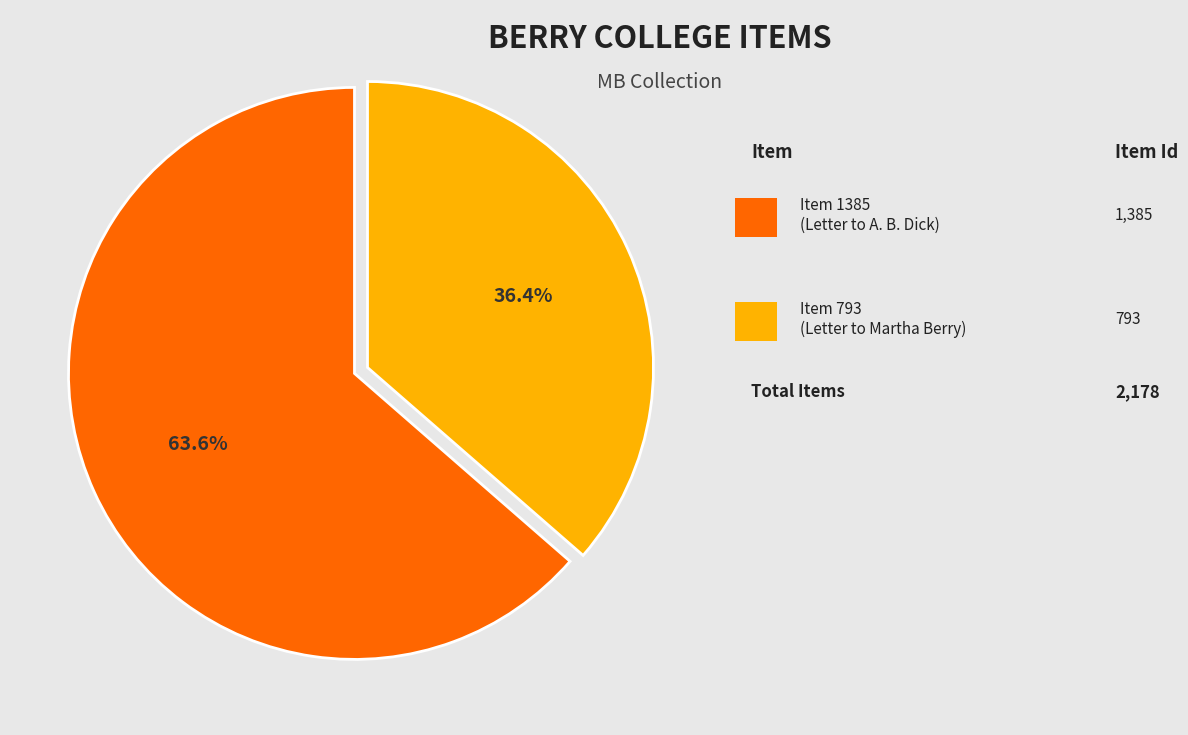

Is there a majority slice in this chart?

Yes